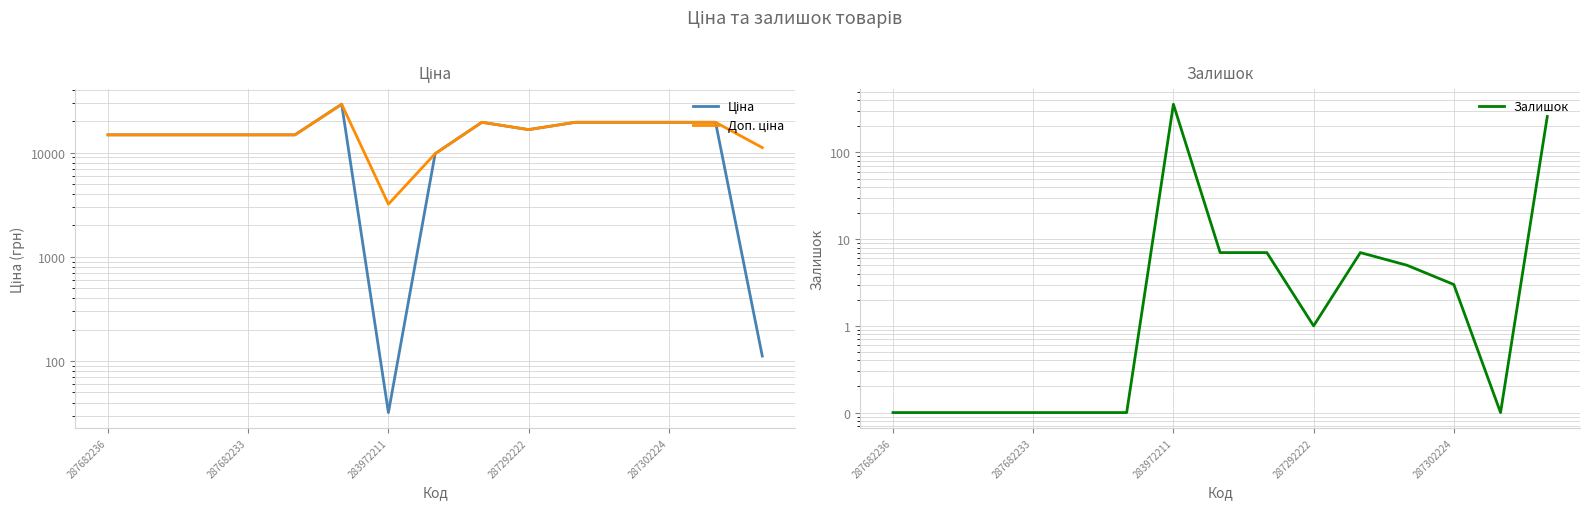

Where does the Доп. ціна series first go above 14817?

287682236